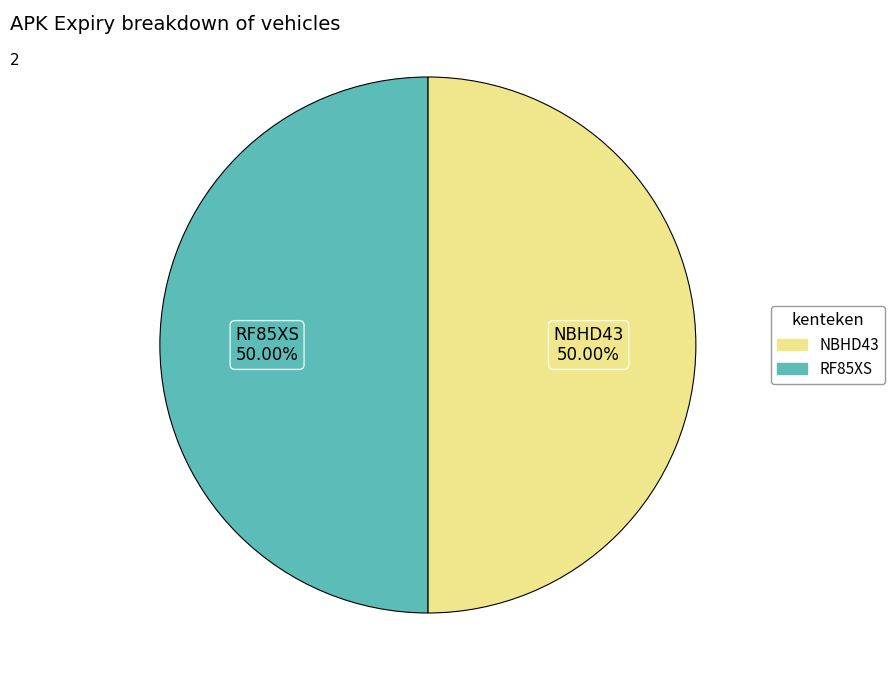

Is the sum of RF85XS and NBHD43 greater than half?

Yes